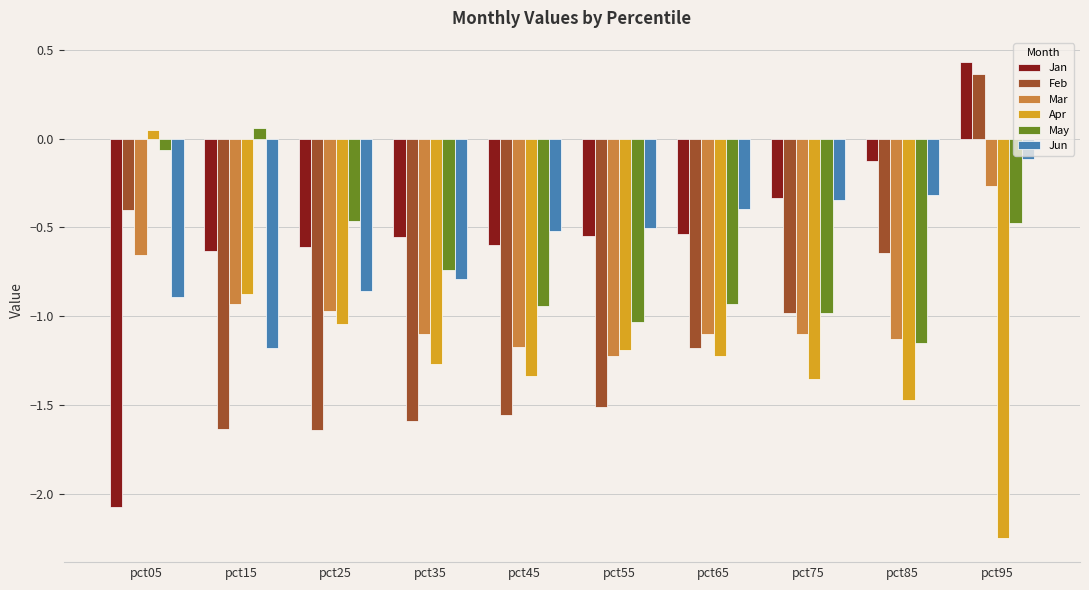

Does the chart contain any negative values?

Yes